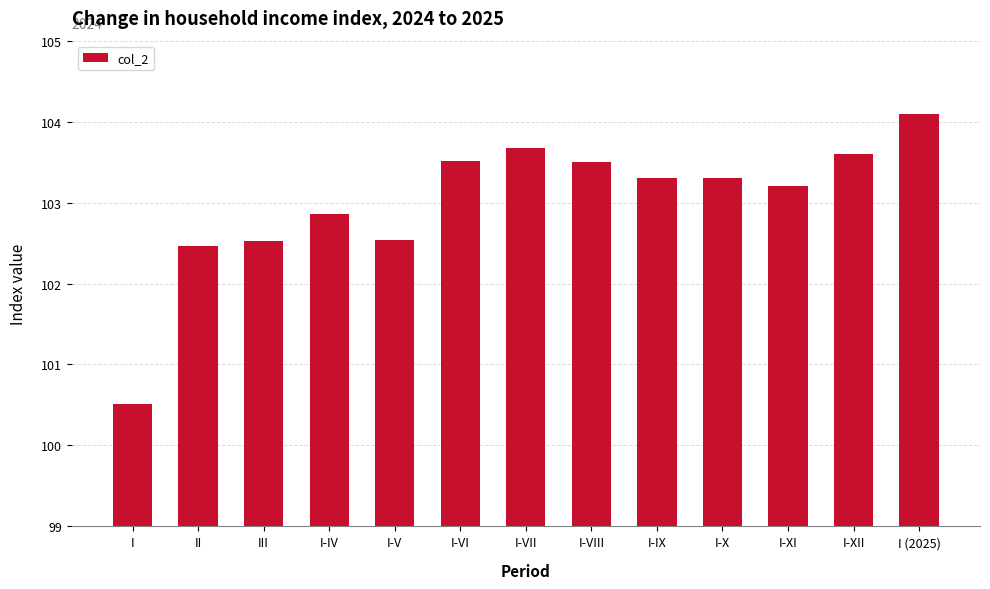

What is the sum of the values at I-IX and I-XII?

206.9